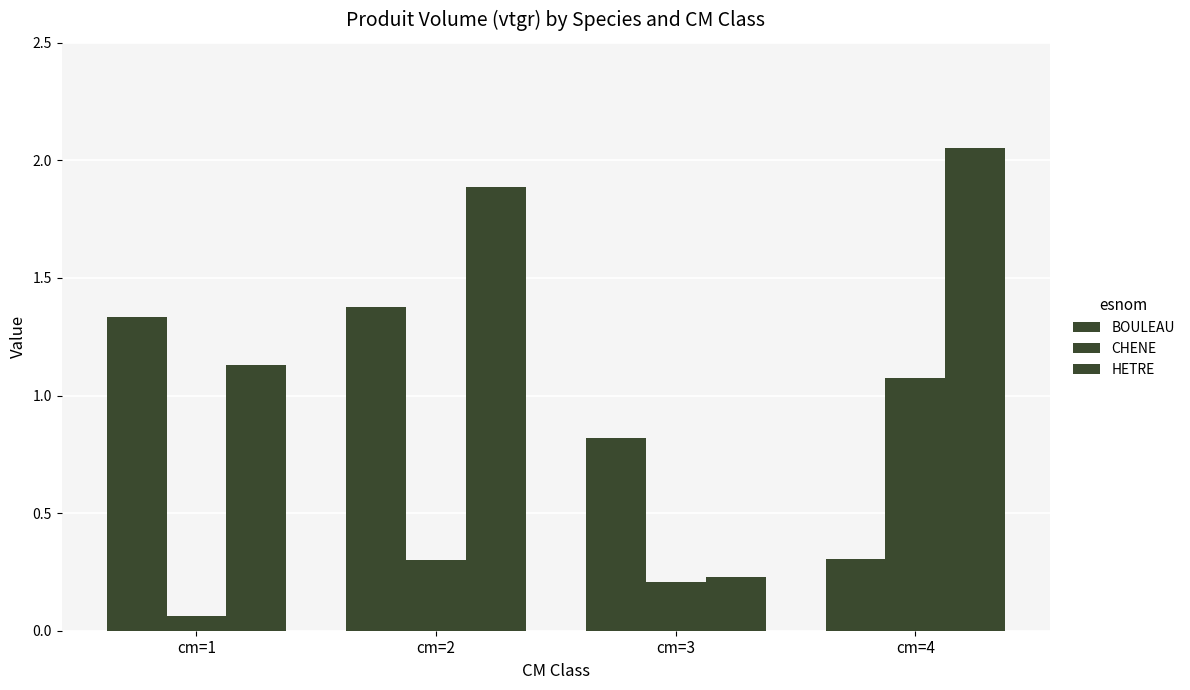

What is the value of the BOULEAU bar at the 3rd from the left?

0.8